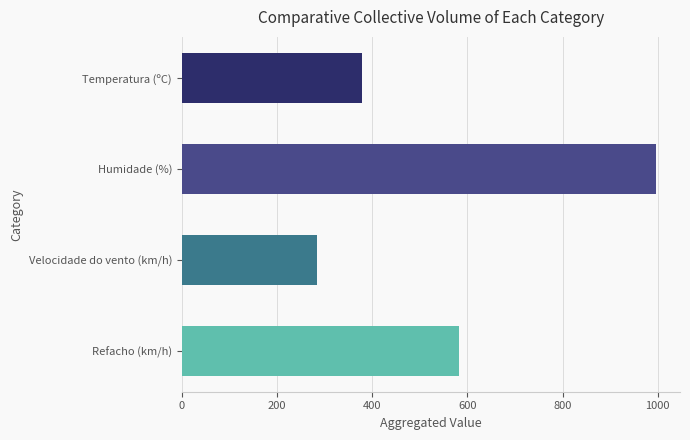

Reading bottom to top, list all the values displayed in this chart.

Refacho (km/h)=582.0	Velocidade do vento (km/h)=284.0	Humidade (%)=997.0	Temperatura (ºC)=377.8